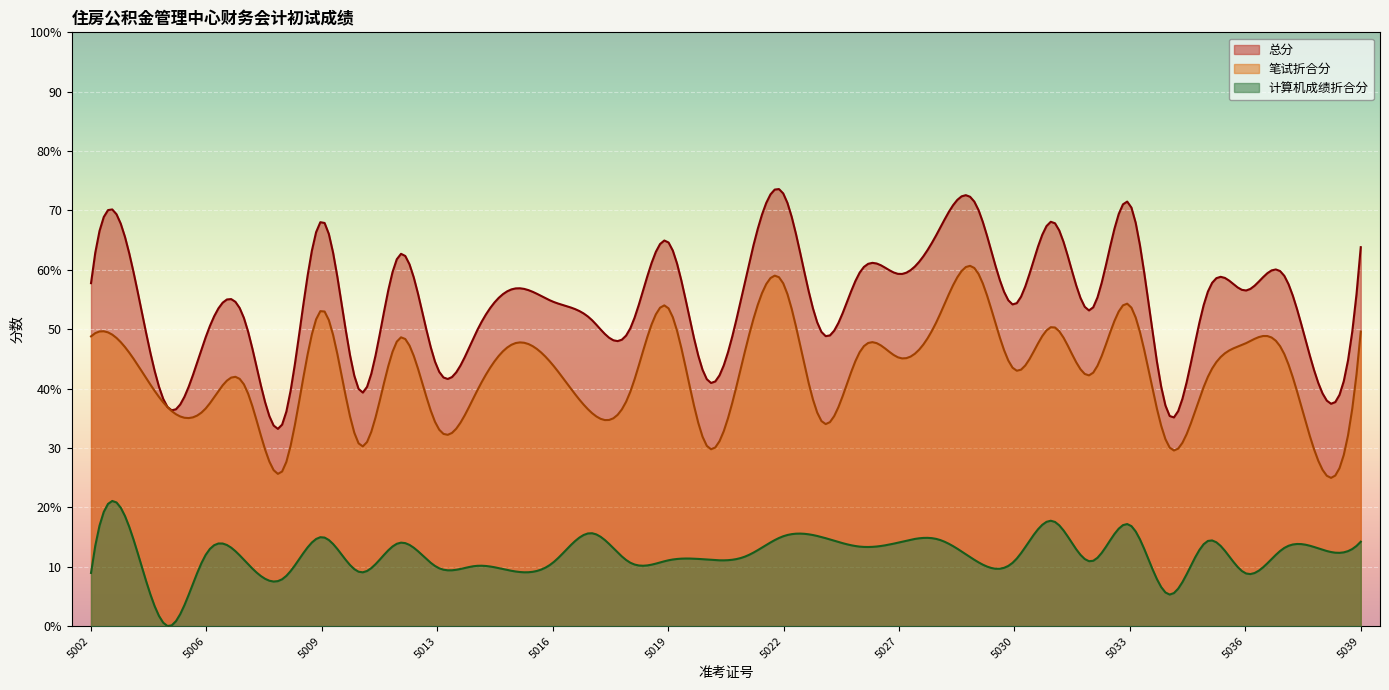

What is the average value of the 笔试折合分 series?

43.1